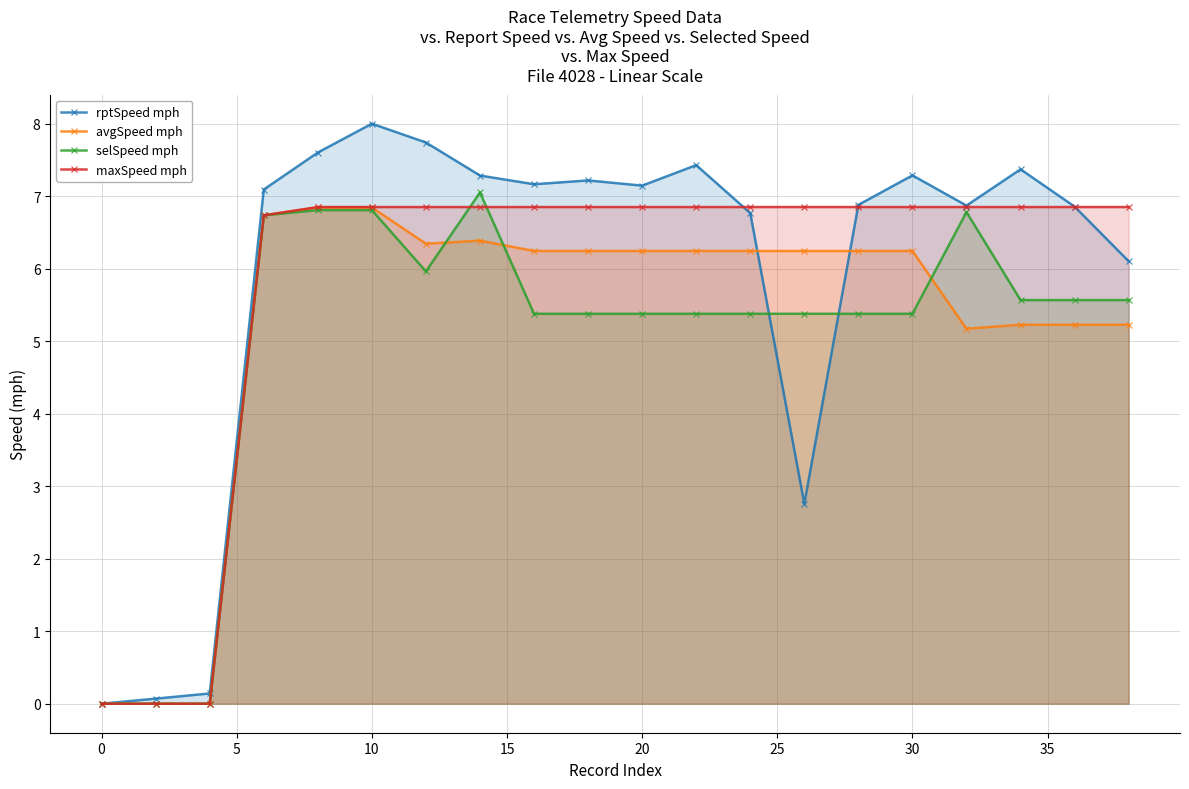

How many lines are shown in the chart?

4